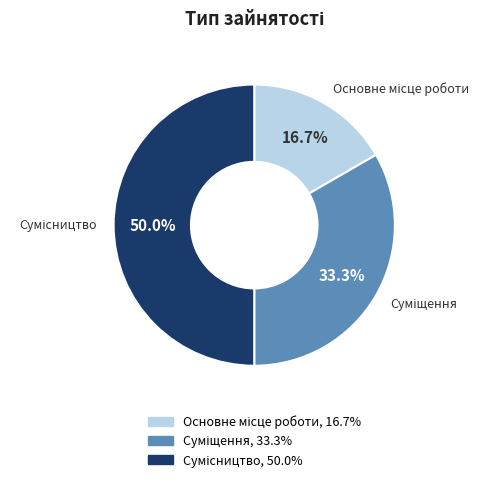

To the nearest percent, what is the difference between the largest and smallest slice percentages?

33%